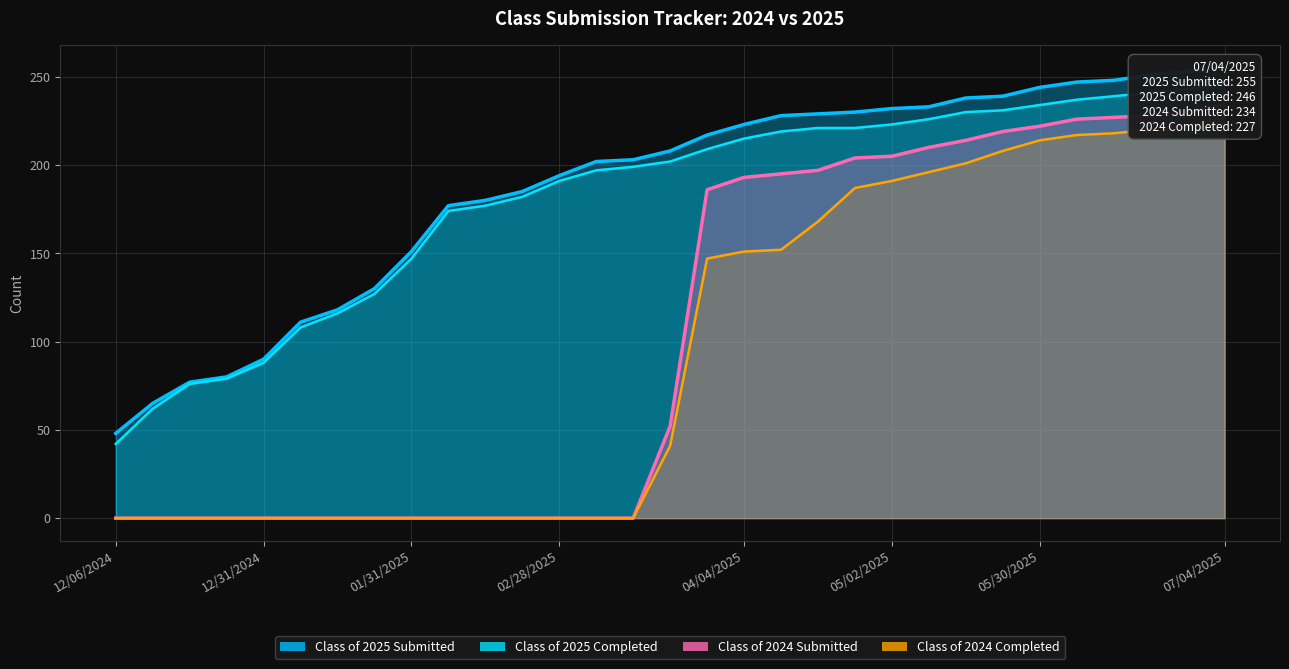

Is the value of Class of 2024 Submitted at 06/20/2025 greater than the value of Class of 2025 Completed at 03/07/2025?

Yes